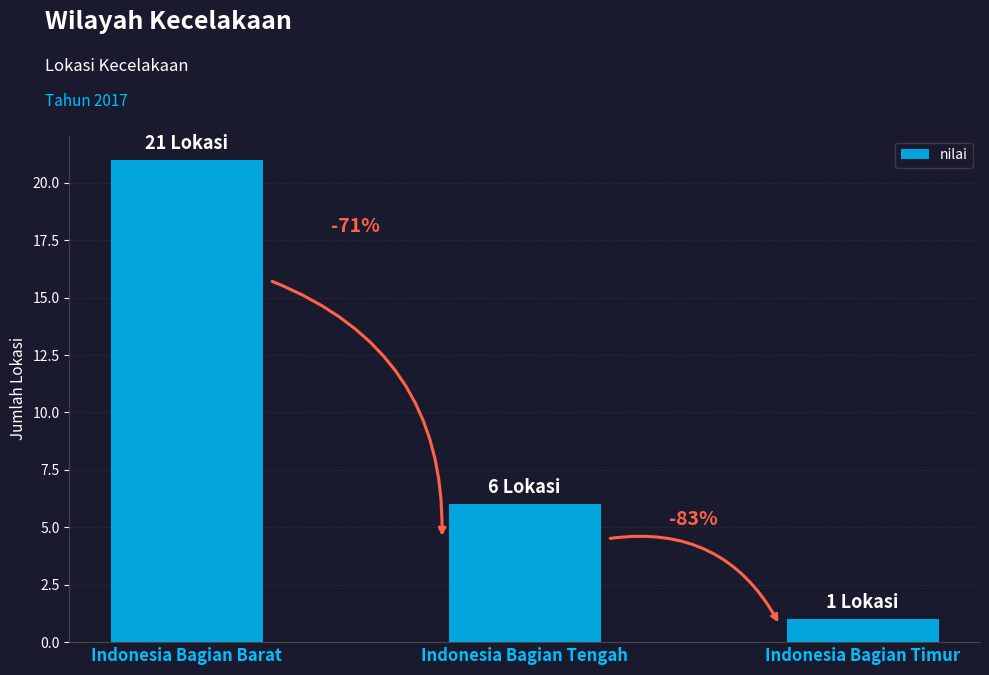

Reading right to left, extract all data points from this chart.

1	6	21